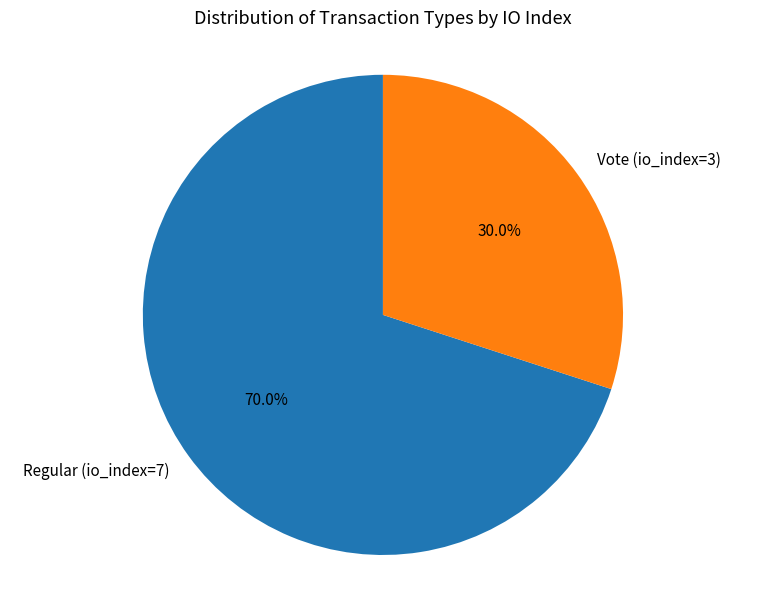

What percentage is the Regular (io_index=7) slice, to the nearest percent?

70%